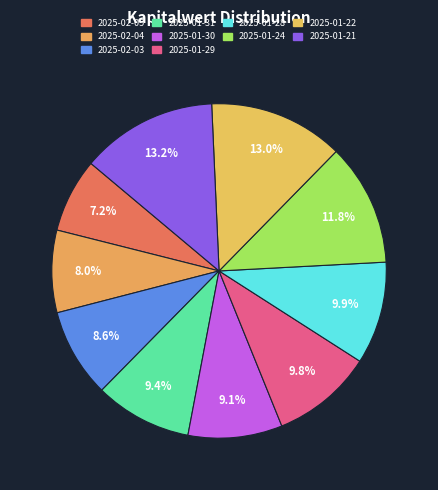

Count the number of slices in the pie.

10